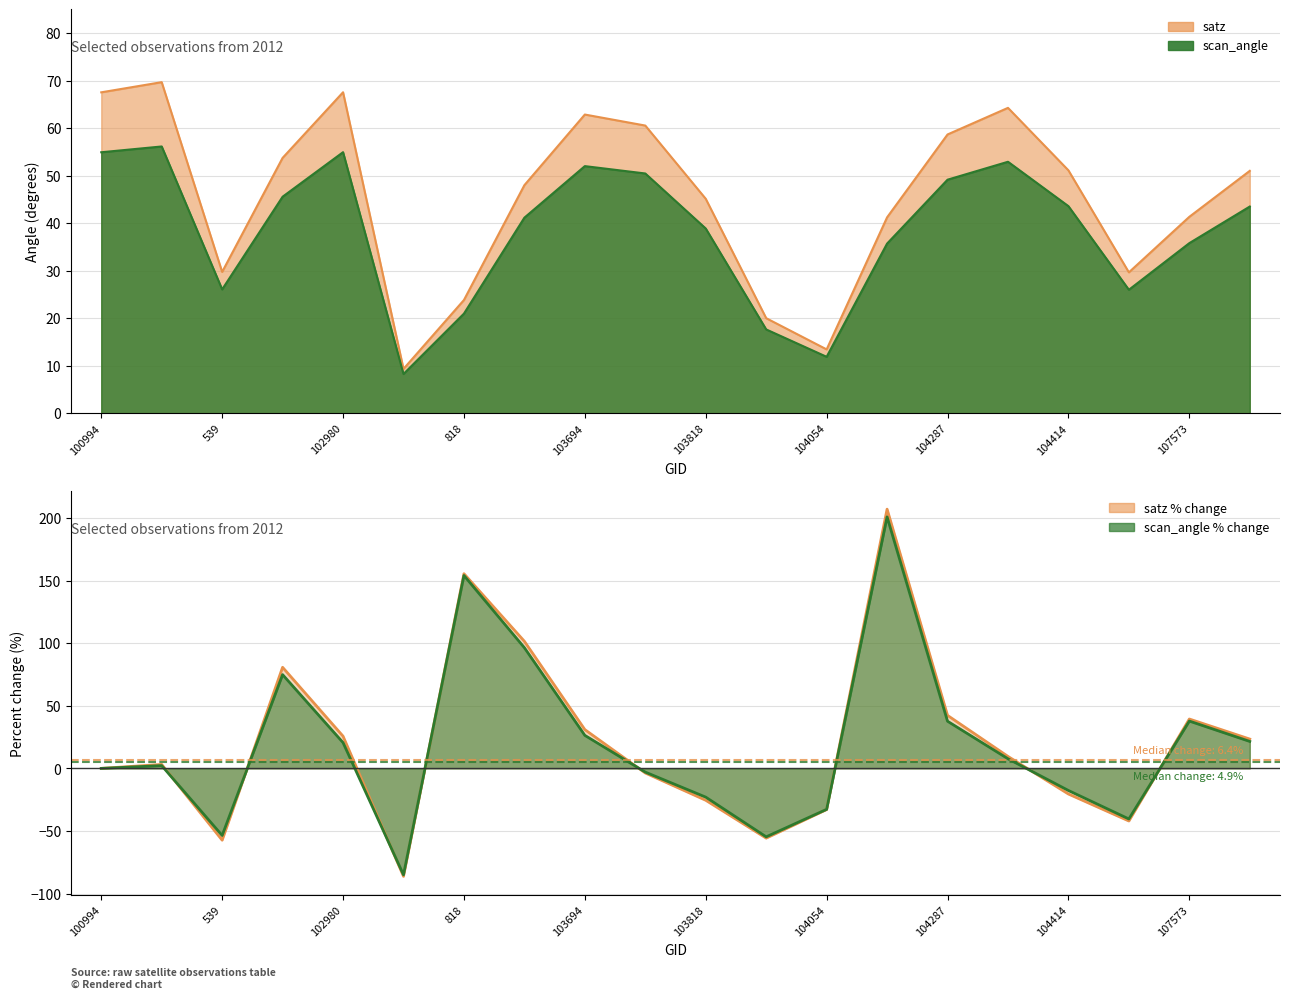

At which category does scan_angle reach its first local peak?

102482